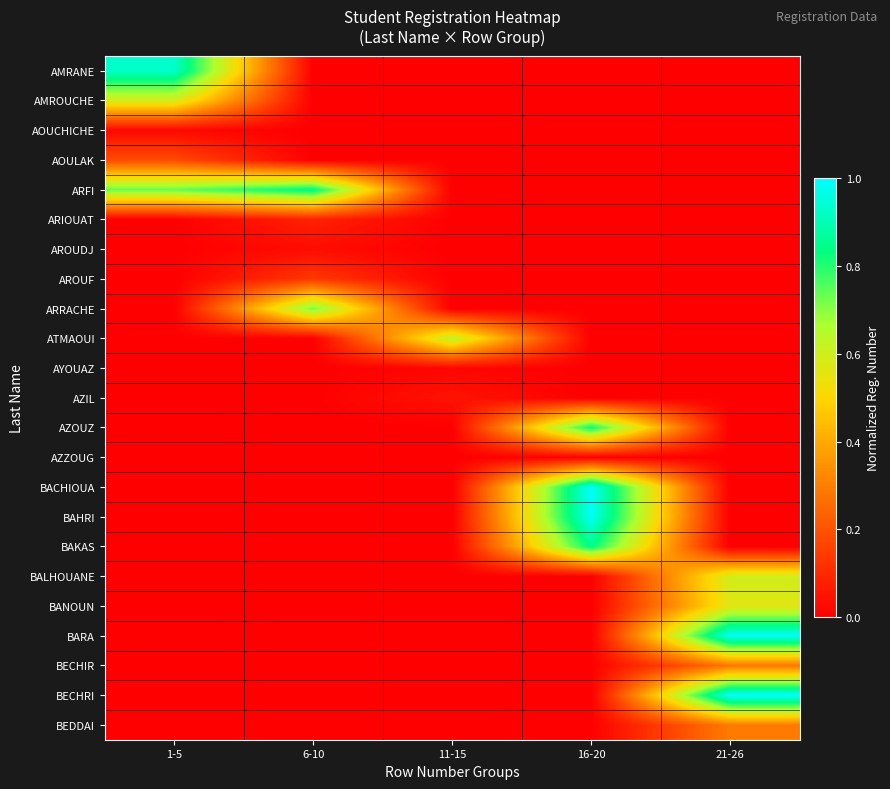

At how many categories does at least one series exceed 0?

5